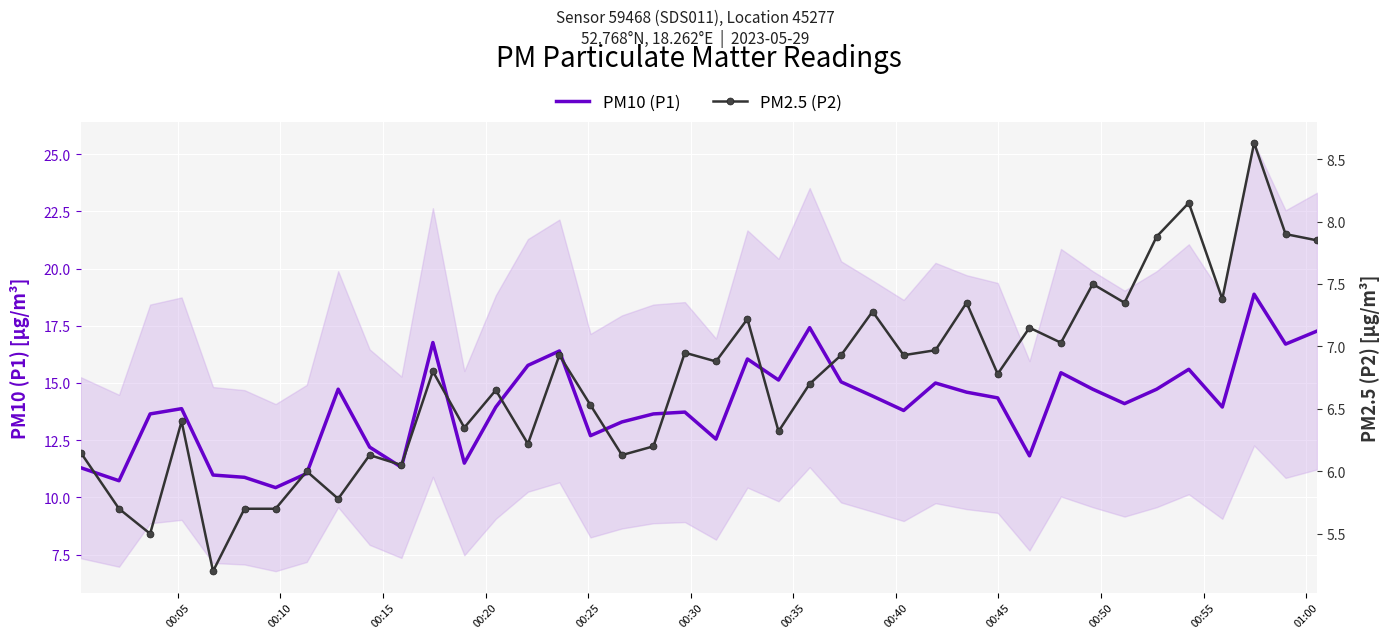

What is the highest value of the PM10 (P1) series?

18.9